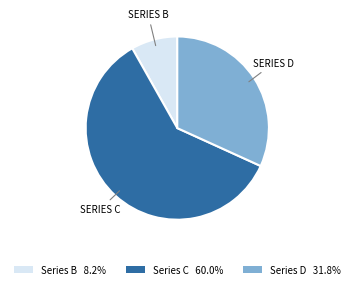

Approximately how many times larger is the value at SERIES D compared to SERIES B?

3.9